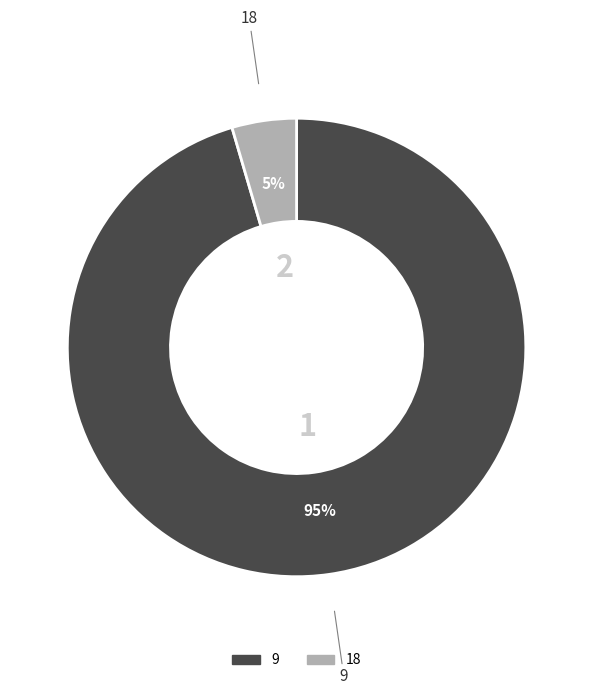

True or false: 18 accounts for 5% of the total.

True